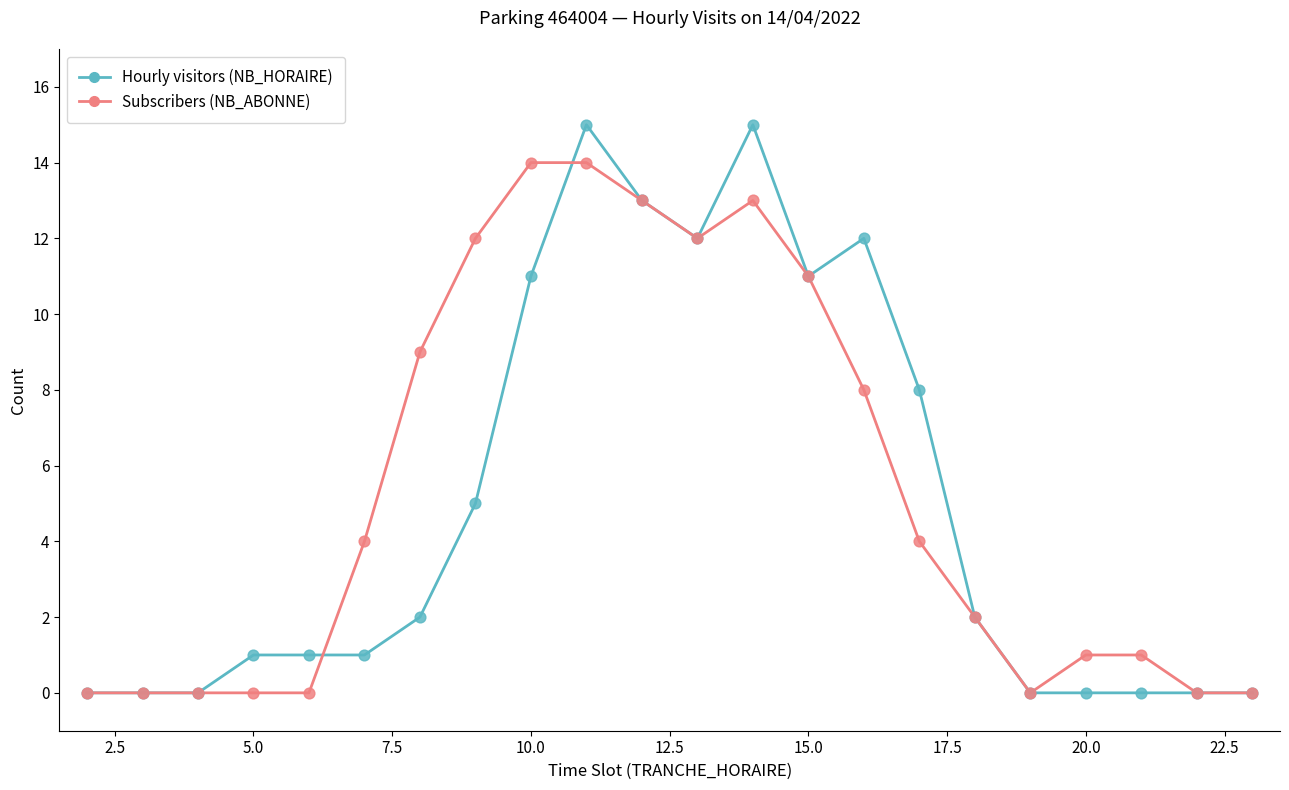

How many lines are shown in the chart?

2